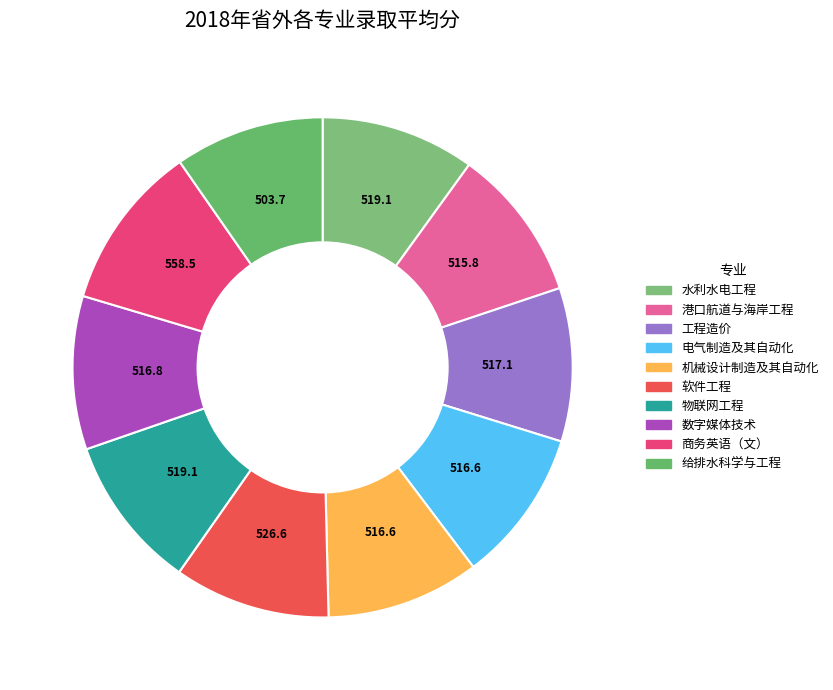

Does 机械设计制造及其自动化 represent more than half of the total?

No